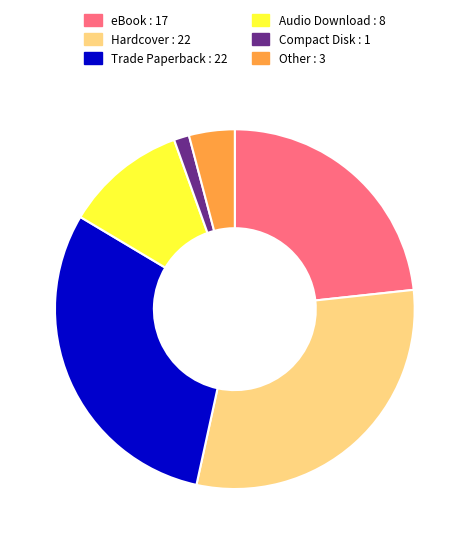

The Trade Paperback slice represents 30% of the pie. True or false?

True